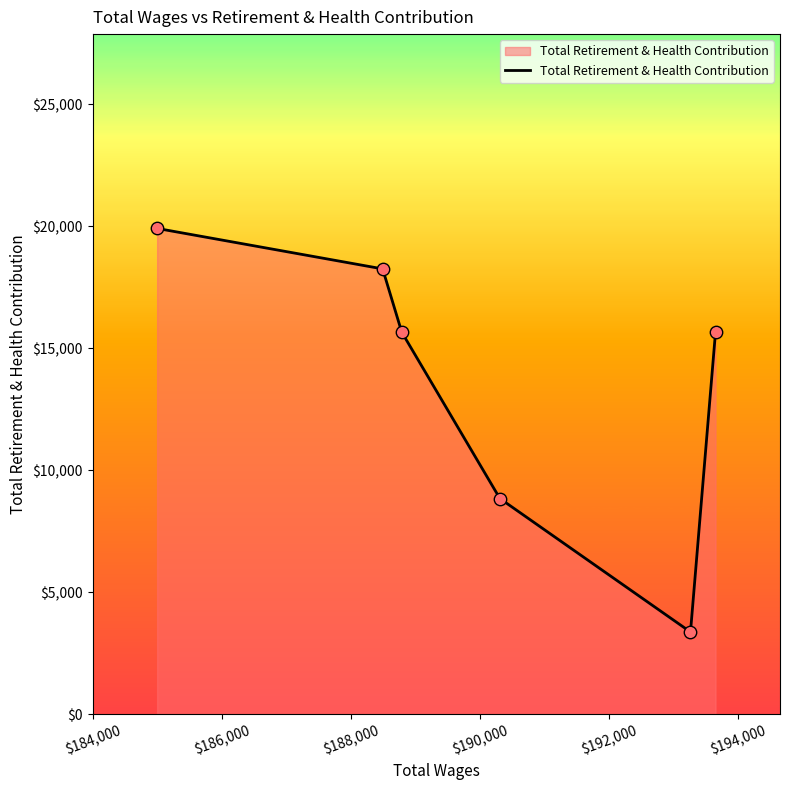

What is the maximum value shown in the chart?

19907